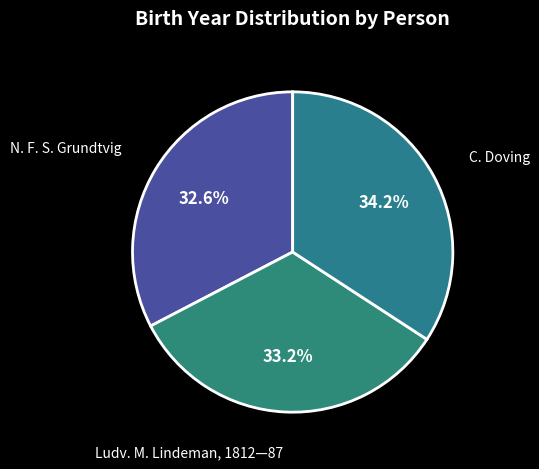

What percentage is the N. F. S. Grundtvig slice, to the nearest percent?

33%